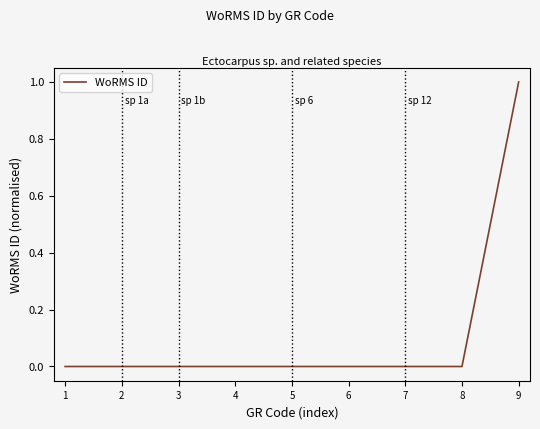

Reading right to left, what are all the values shown in this chart?

9=1	8=0	7=0	6=0	5=0	4=0	3=0	2=0	1=0